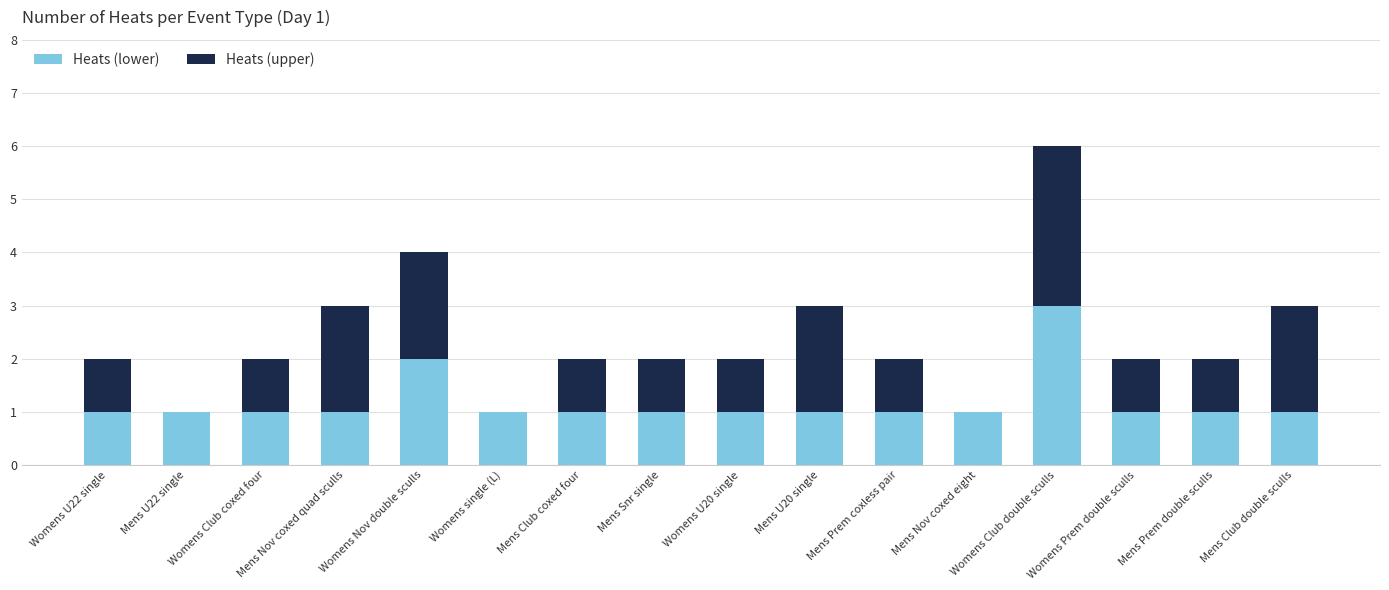

What is the sum of all Heats (lower) values?

19